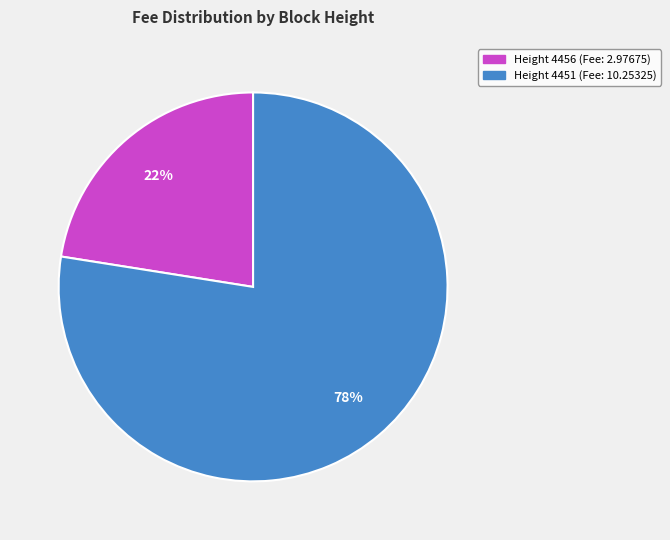

Which slice is the smallest?

Height 4456 (Fee: 2.97675)